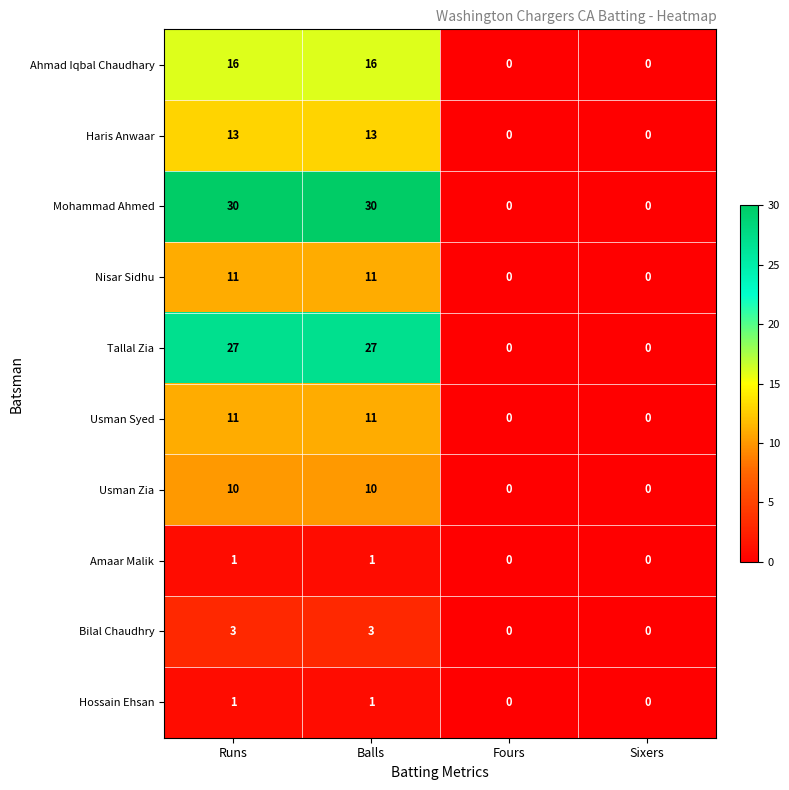

True or false: Nisar Sidhu has a value of 7 at Sixers.

False